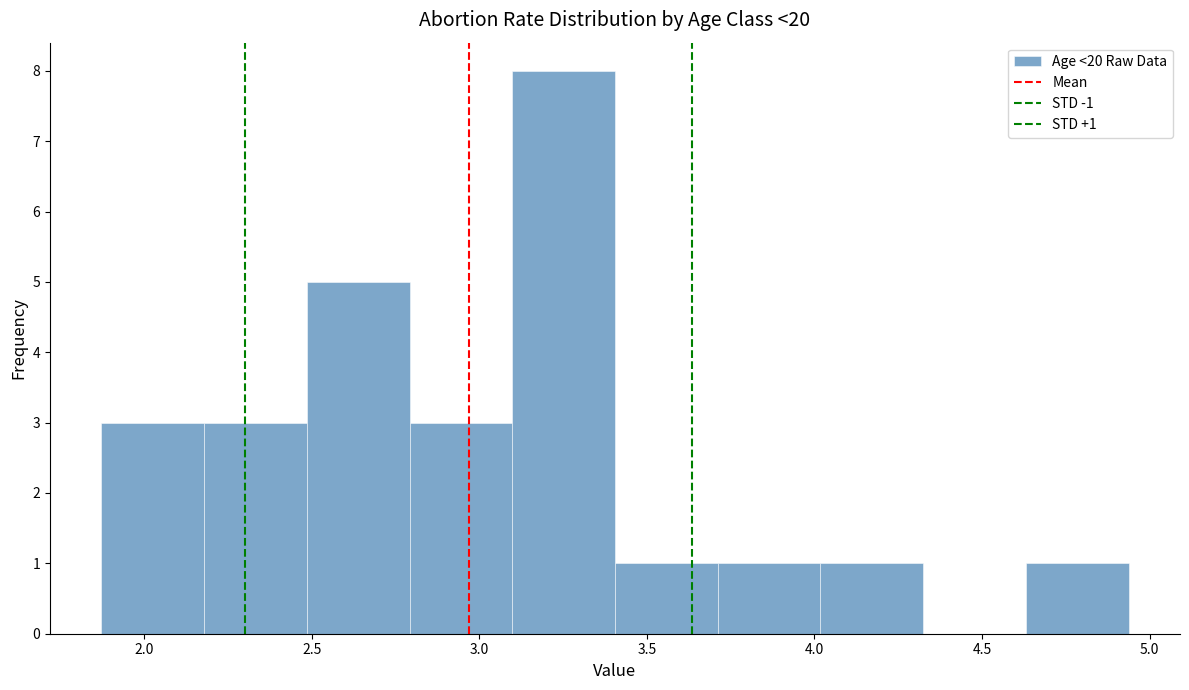

Over which range of the x-axis is the bar tallest?

3.10 to 3.40